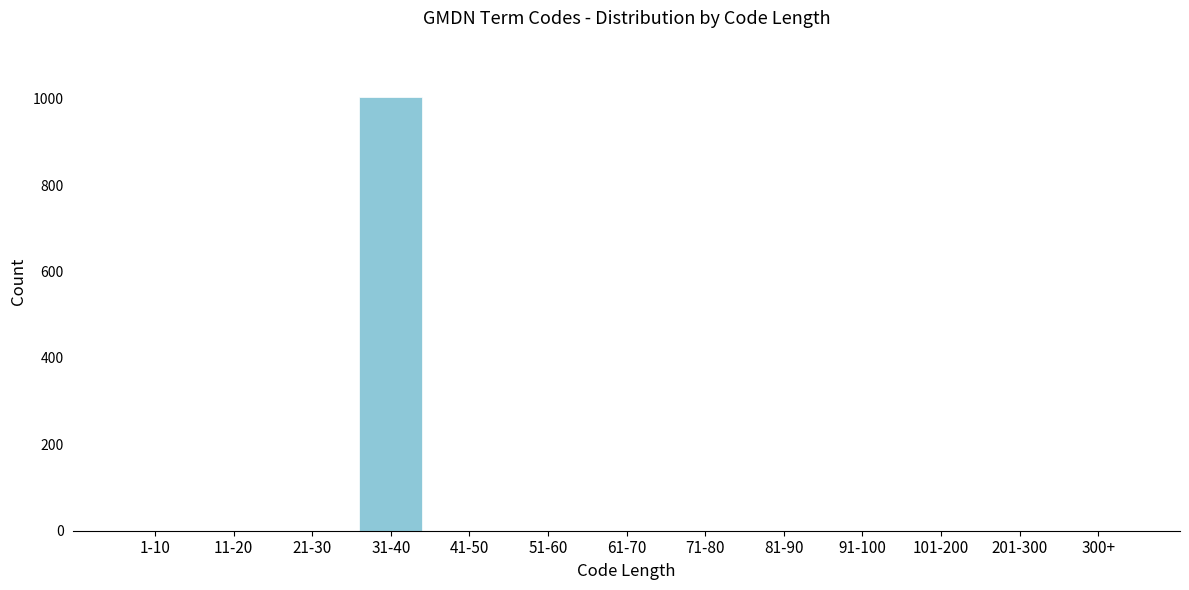

Reading left to right, what are all the values shown in this chart?

1-10=0	11-20=0	21-30=0	31-40=1003	41-50=0	51-60=0	61-70=0	71-80=0	81-90=0	91-100=0	101-200=0	201-300=0	300+=0